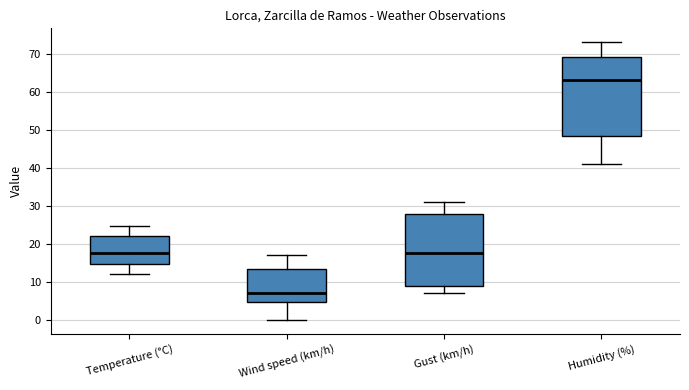

Which box has the lowest median line?

Wind speed (km/h)